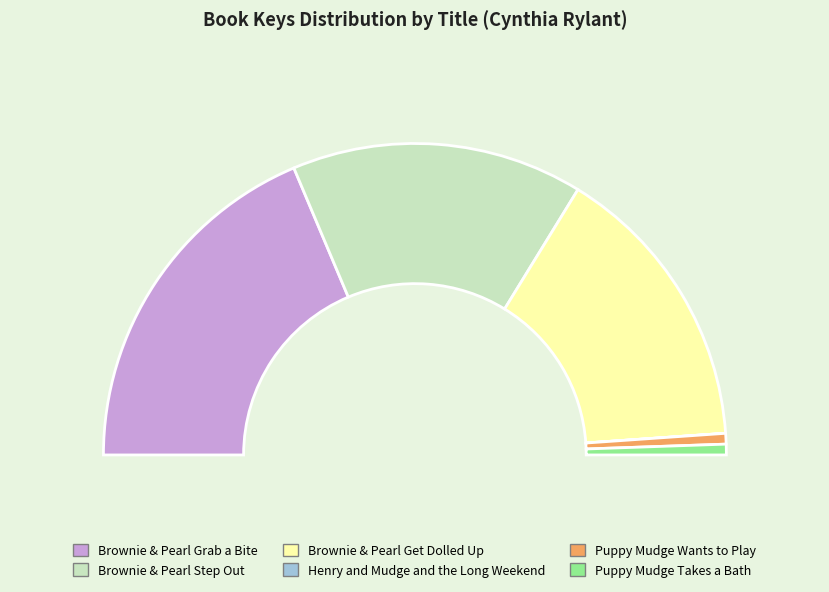

Which has a higher value, Henry and Mudge and the Long Weekend or Brownie & Pearl Get Dolled Up?

Brownie & Pearl Get Dolled Up